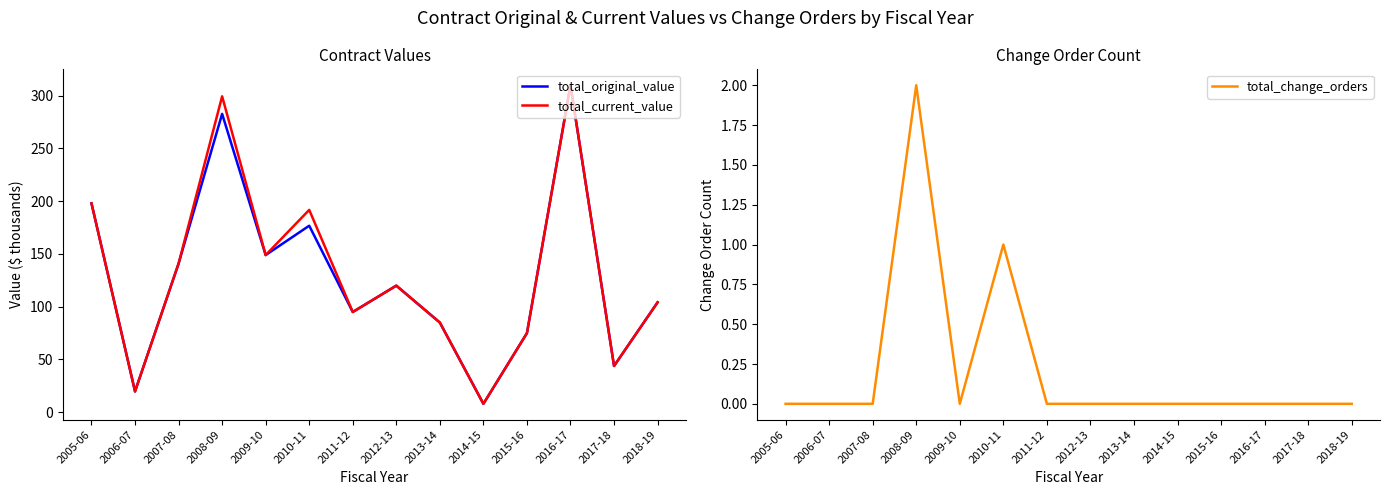

What is the highest value of the total_change_orders series?

2